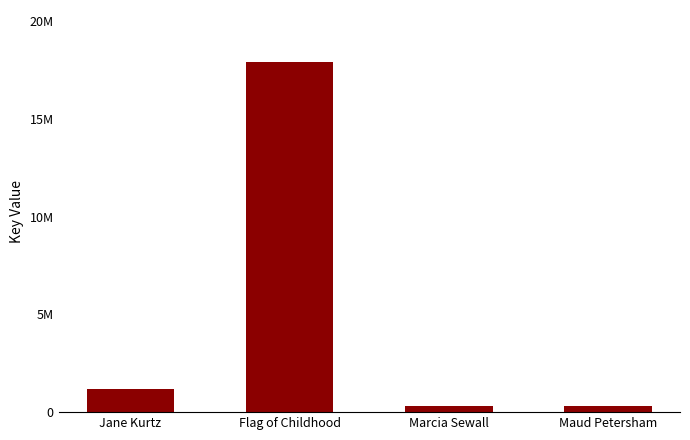

Reading left to right, transcribe all the data shown in this chart.

1205520	17884599	331778	317105